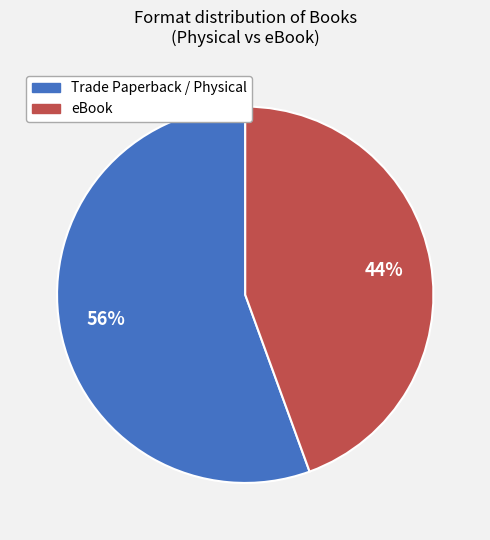

Is there any slice that represents more than half of the pie?

Yes